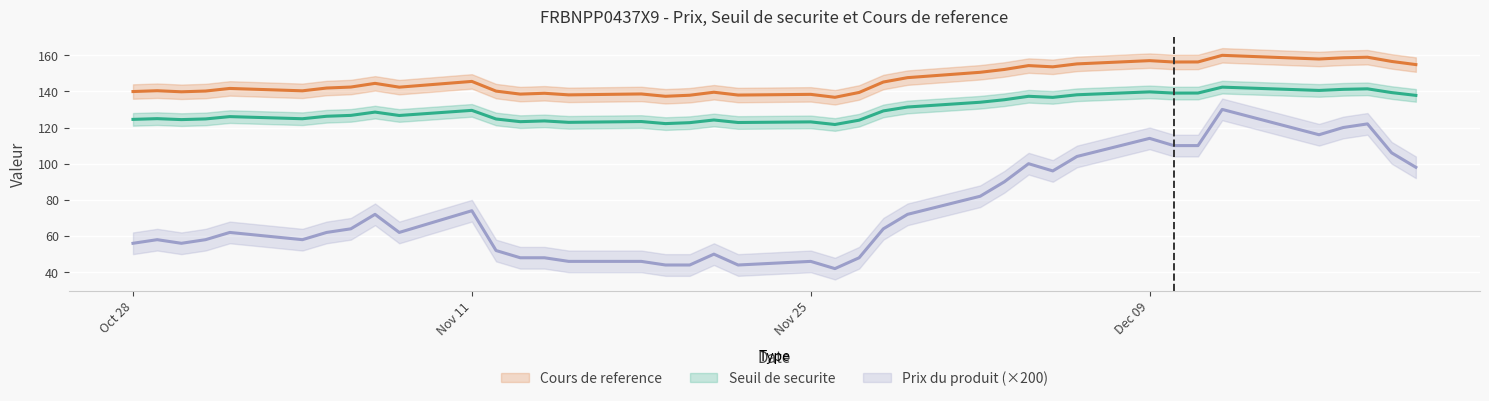

What is the label of the 28th point from the right?

2024-11-12